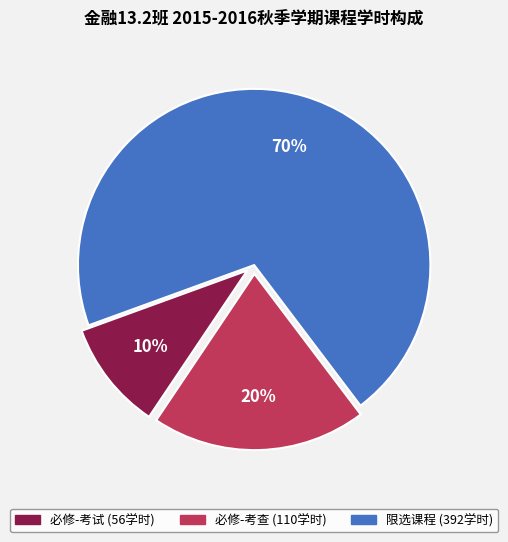

Is there any slice that represents more than half of the pie?

Yes